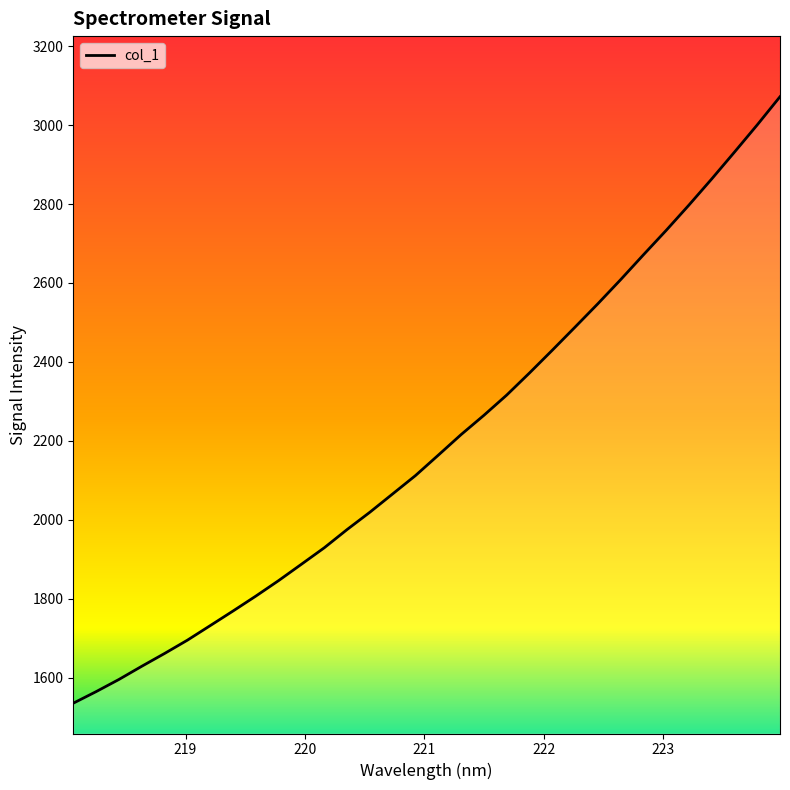

What is the difference between the maximum and minimum values?

1537.0